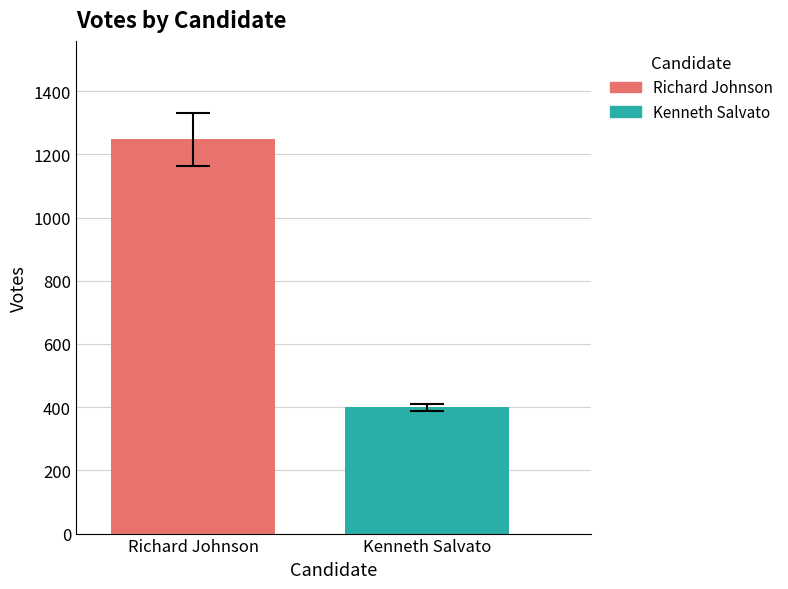

Rank the series by their average value, from lowest to highest.

Kenneth Salvato, Richard Johnson